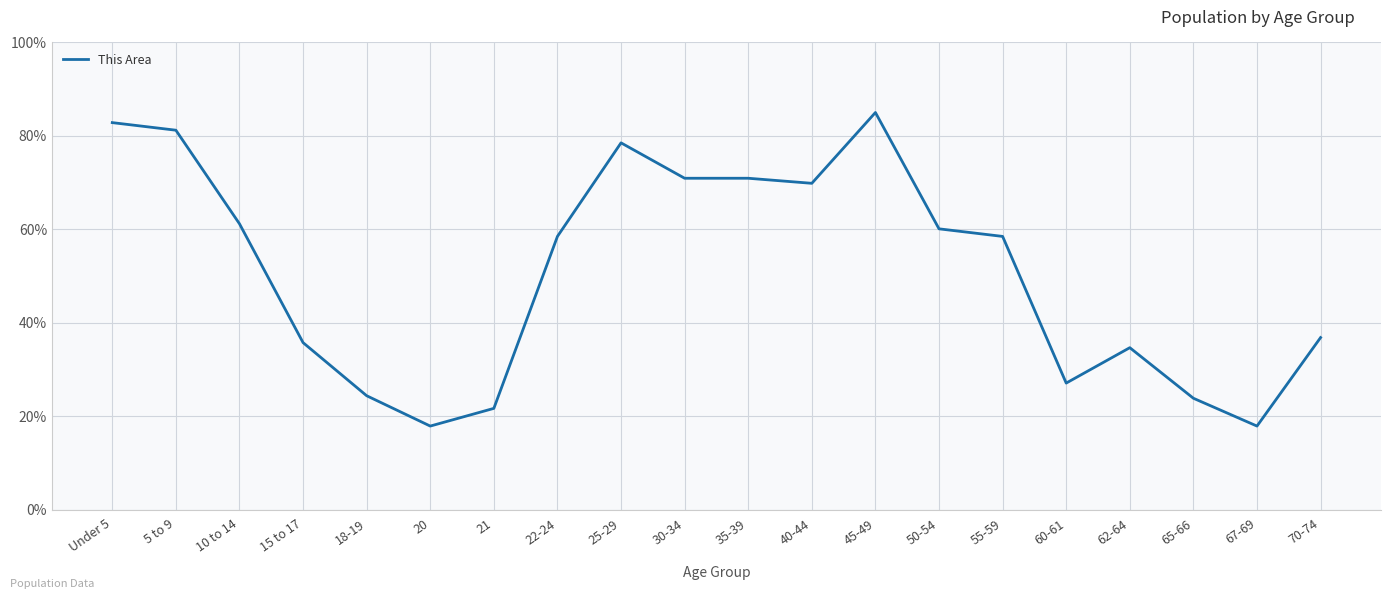

What is the difference between the maximum and minimum values?

67.1